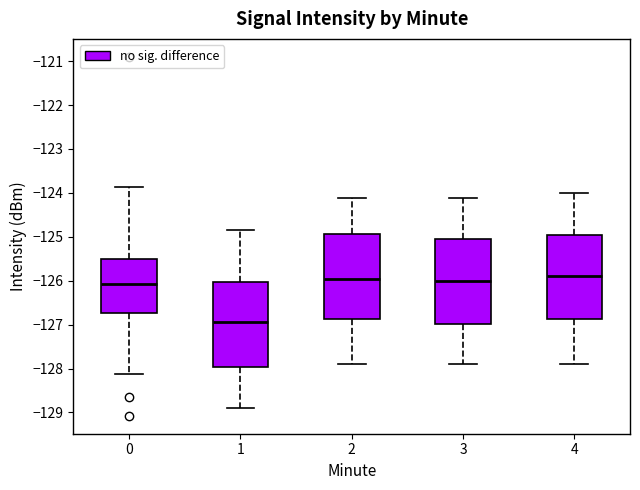

Where is the upper edge of the box at x = 2 on the y-axis? The values are not printed on the chart, so give them approximately, as read against the axis.

-124.9